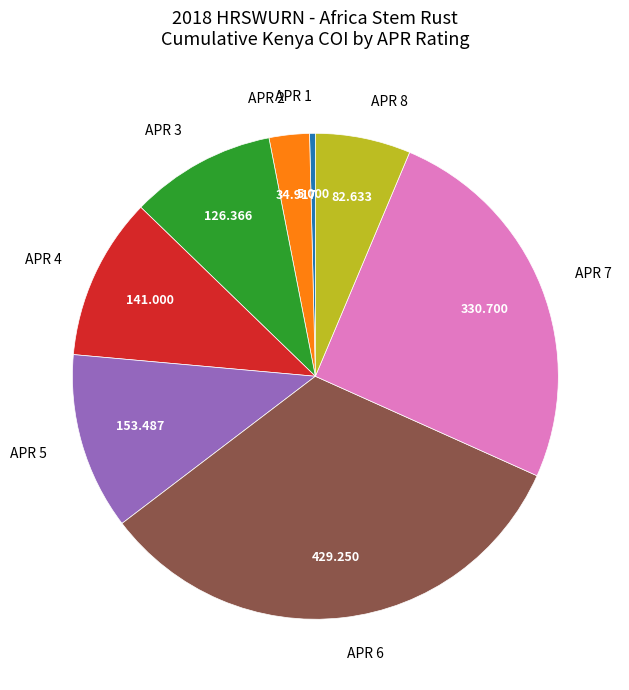

Do APR 4 and APR 6 together represent more than half of the pie?

No